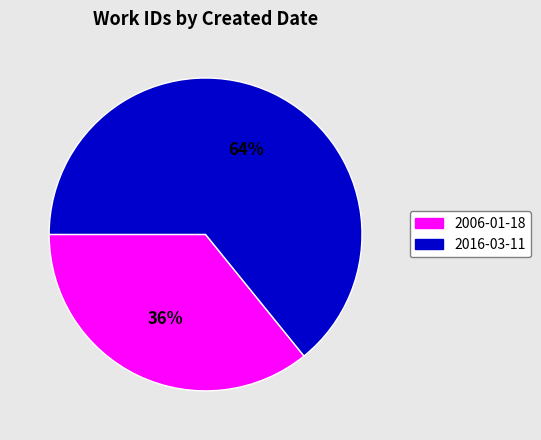

The 2016-03-11 slice represents 50% of the pie. True or false?

False